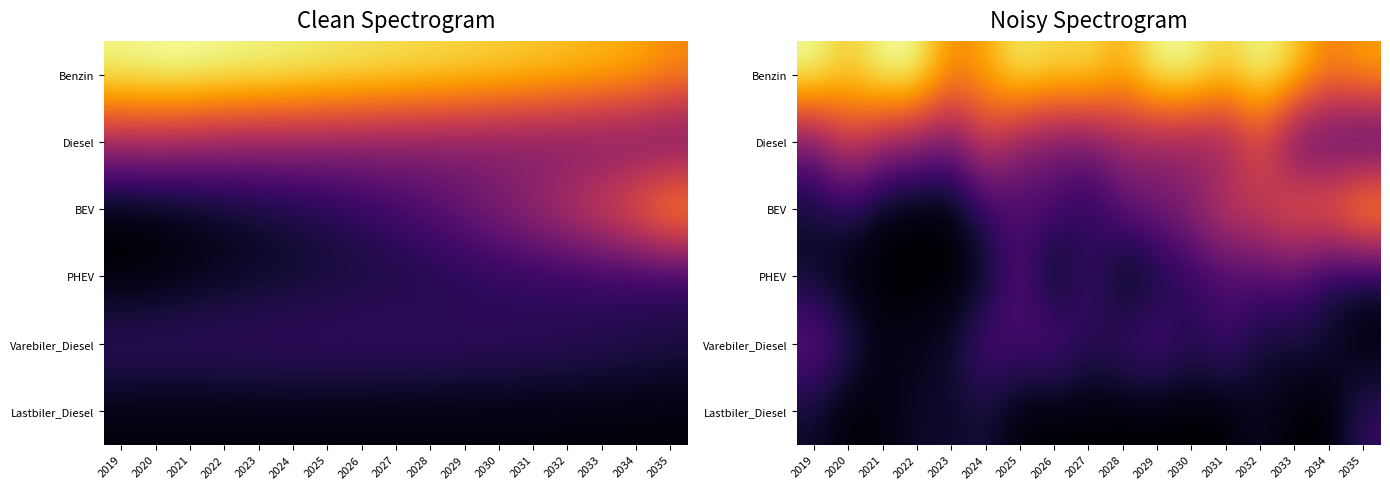

What is the difference between the maximum and second lowest values in the BEV series?

0.9